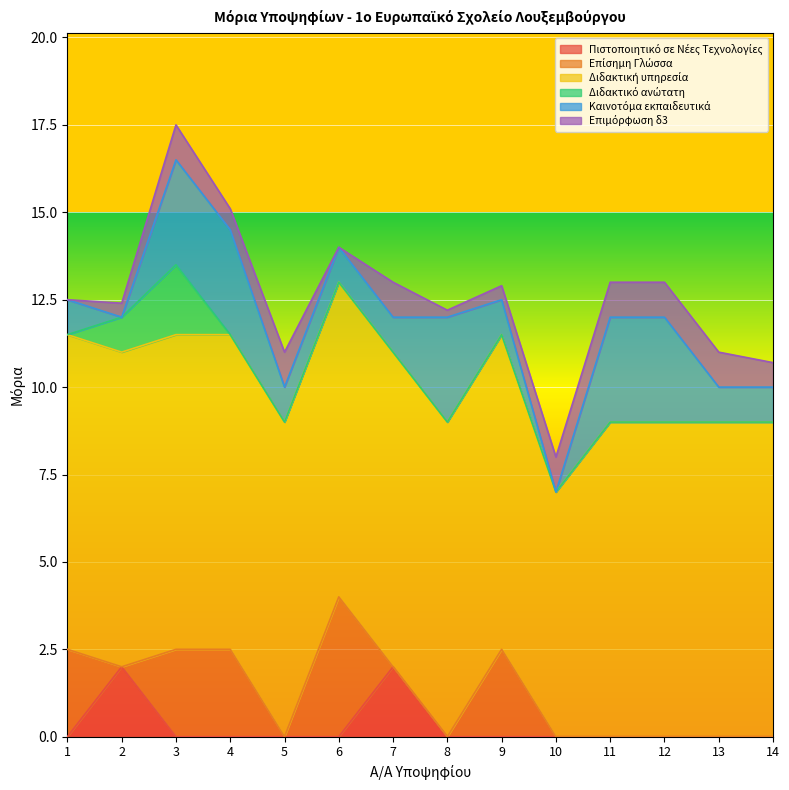

What is the difference between the maximum and minimum values in the Επίσημη Γλώσσα series?

4.0